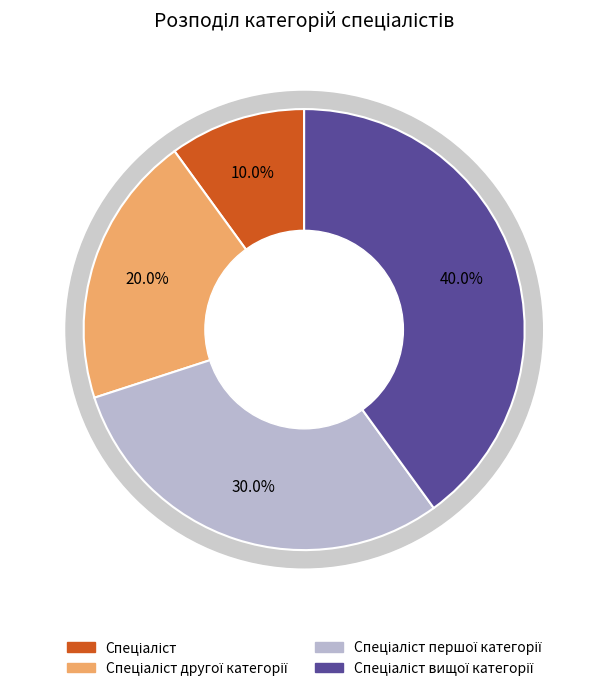

Which has a higher value, Спеціаліст or Спеціаліст вищої категорії?

Спеціаліст вищої категорії